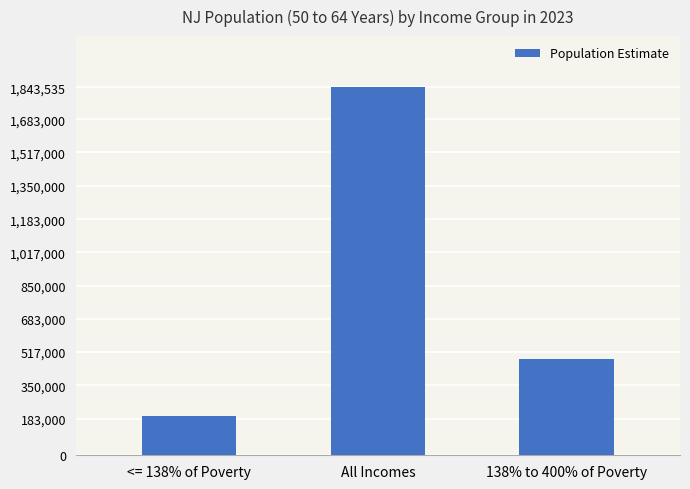

At which label is the value closest to 1019274?

138% to 400% of Poverty